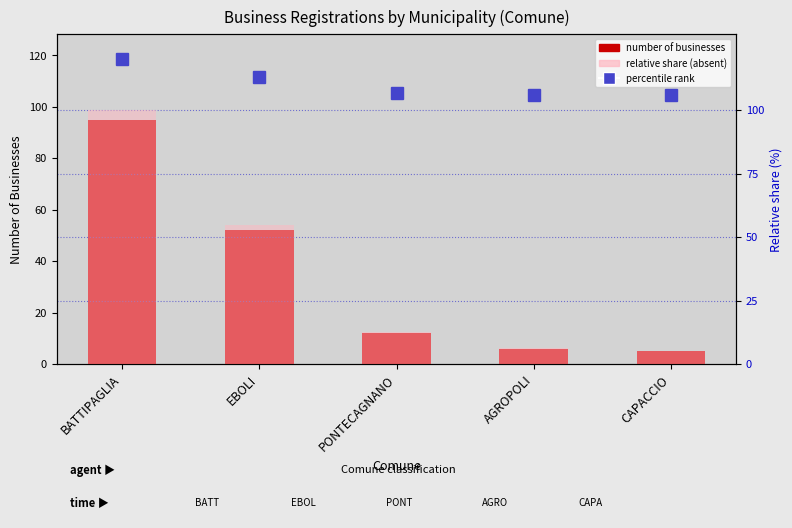

Is it true that relative share (%) equals 6.3 at AGROPOLI?

True